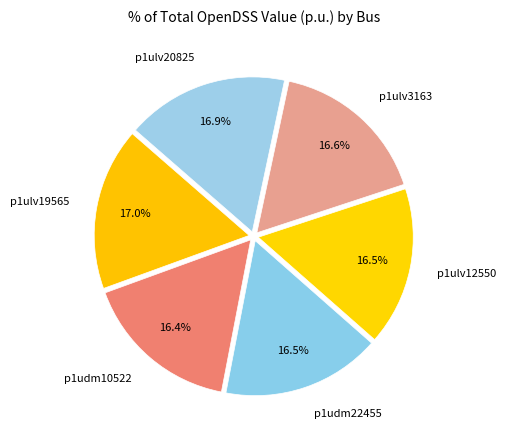

Is there a majority slice in this chart?

No